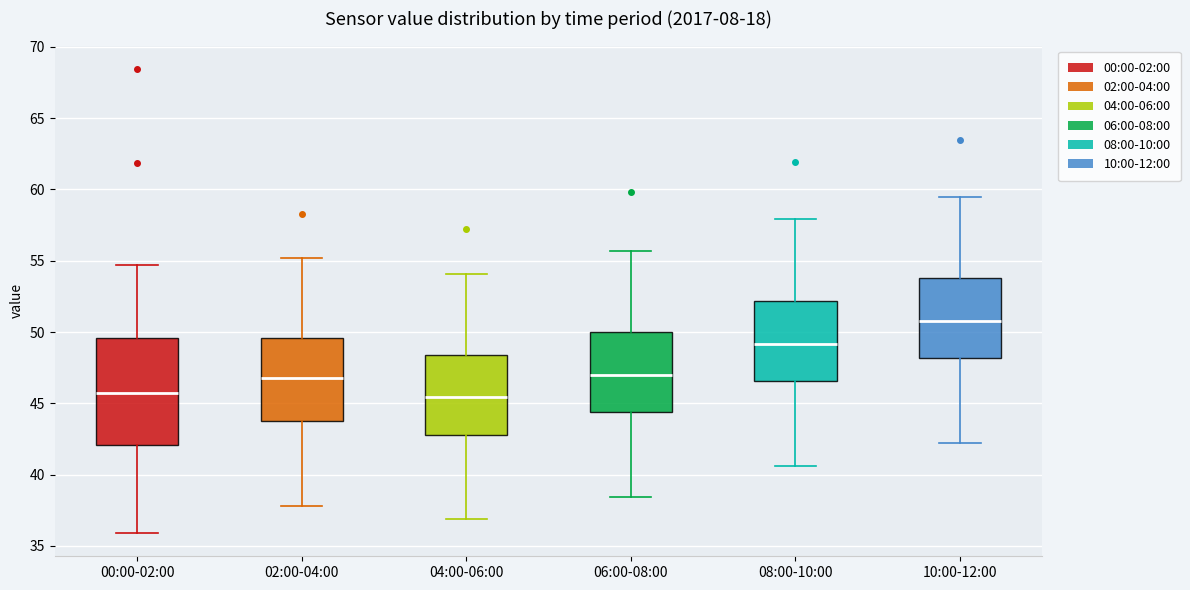

Which box has the highest median line?

10:00-12:00